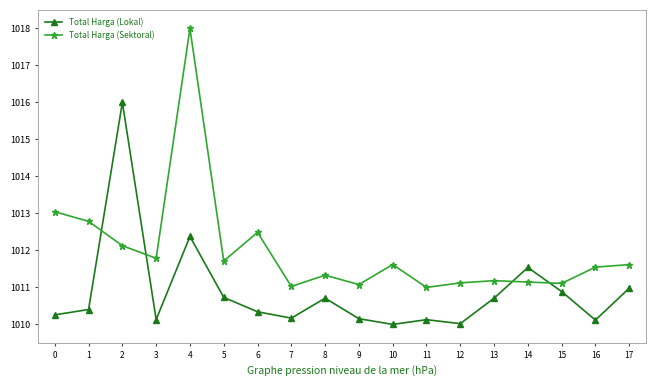

What is the sum of the Total Harga (Sektoral) values at 10 and 1?

2024.4